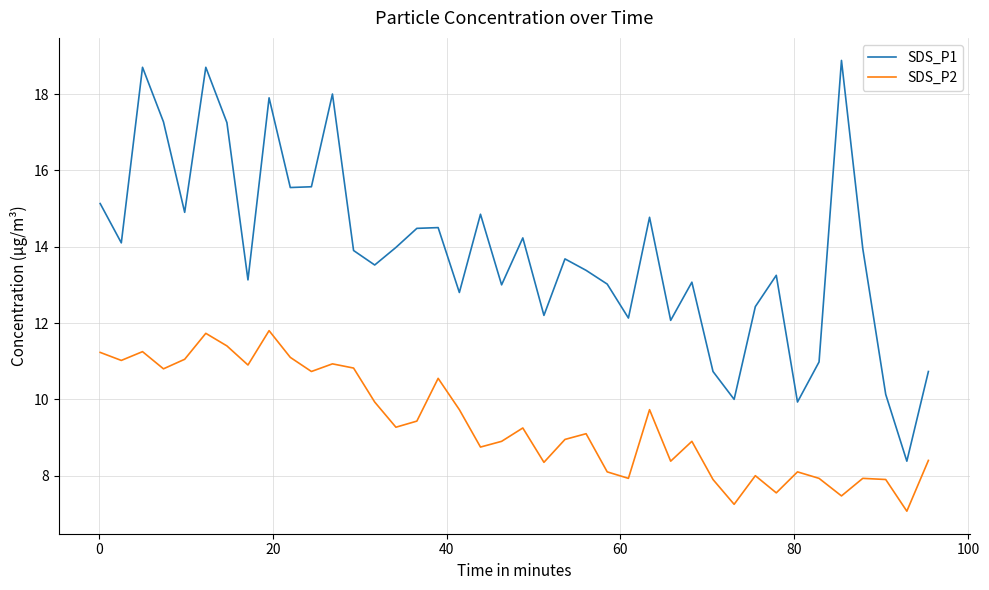

What is the minimum value shown in the chart?

7.1